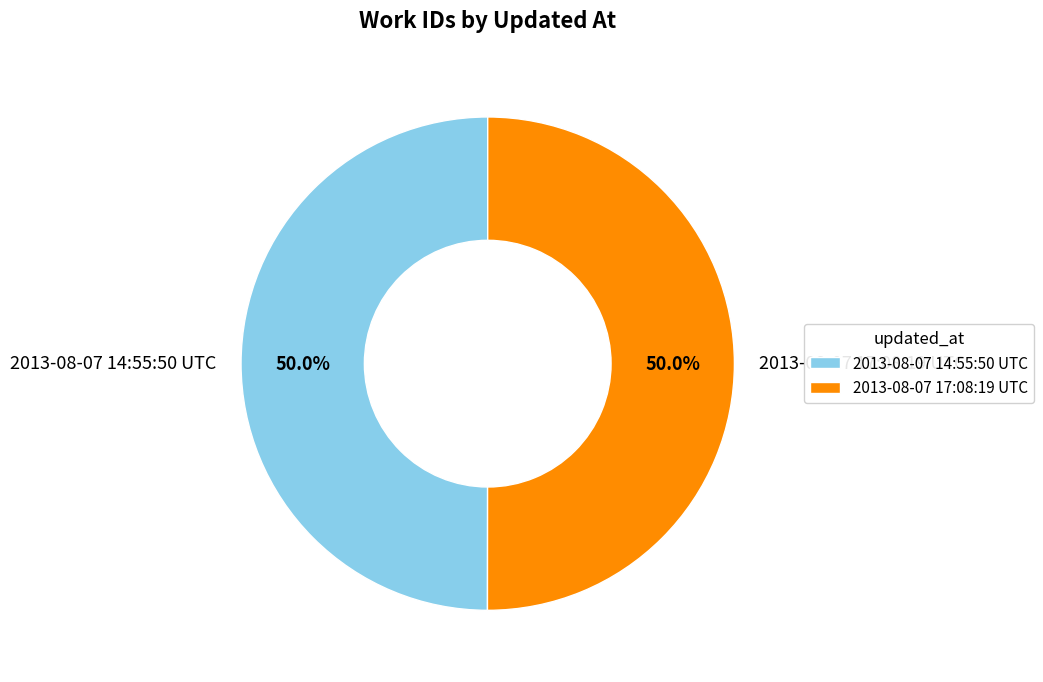

To the nearest percent, what is the average slice percentage?

50%